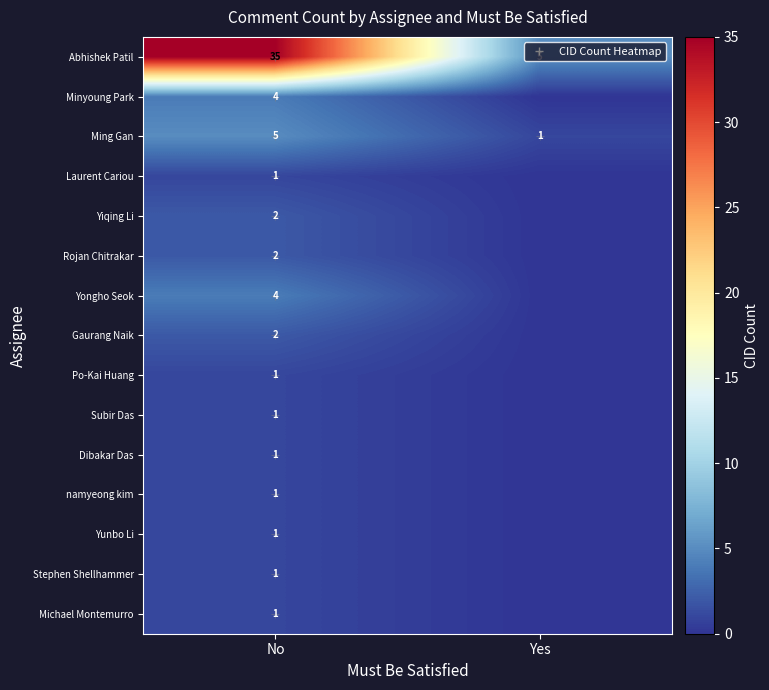

Is it true that Michael Montemurro equals 0 at Yes?

True